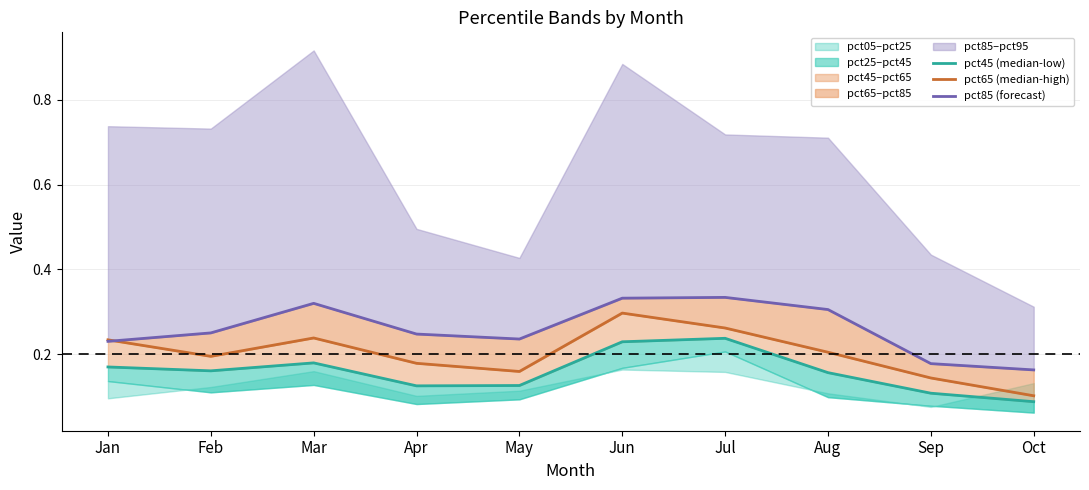

Reading left to right, list all the values displayed in this chart.

pct45 (median-low): Jan=0.2	Feb=0.2	Mar=0.2	Apr=0.1	May=0.1	Jun=0.2	Jul=0.2	Aug=0.2	Sep=0.1	Oct=0.1
pct65 (median-high): Jan=0.2	Feb=0.2	Mar=0.2	Apr=0.2	May=0.2	Jun=0.3	Jul=0.3	Aug=0.2	Sep=0.1	Oct=0.1
pct85 (forecast): Jan=0.2	Feb=0.3	Mar=0.3	Apr=0.2	May=0.2	Jun=0.3	Jul=0.3	Aug=0.3	Sep=0.2	Oct=0.2